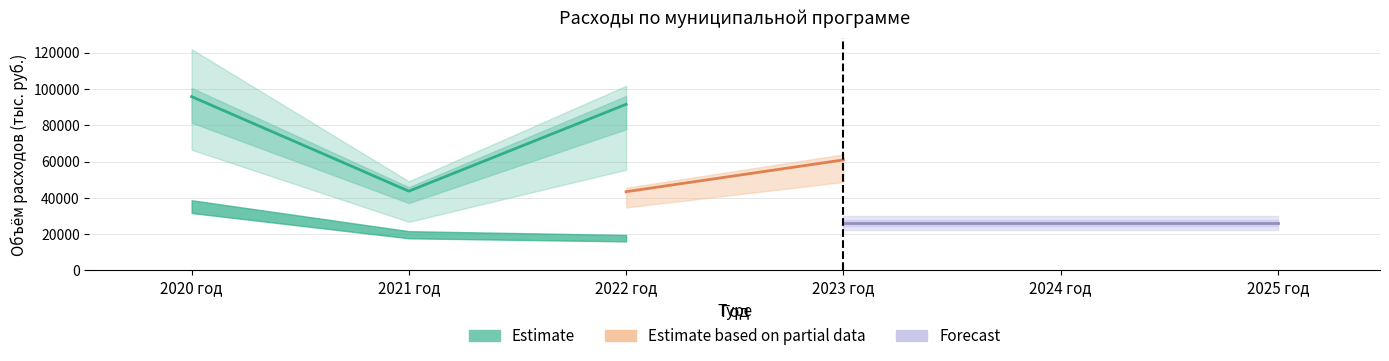

Where is the data nearest to the value 69?

2023 год